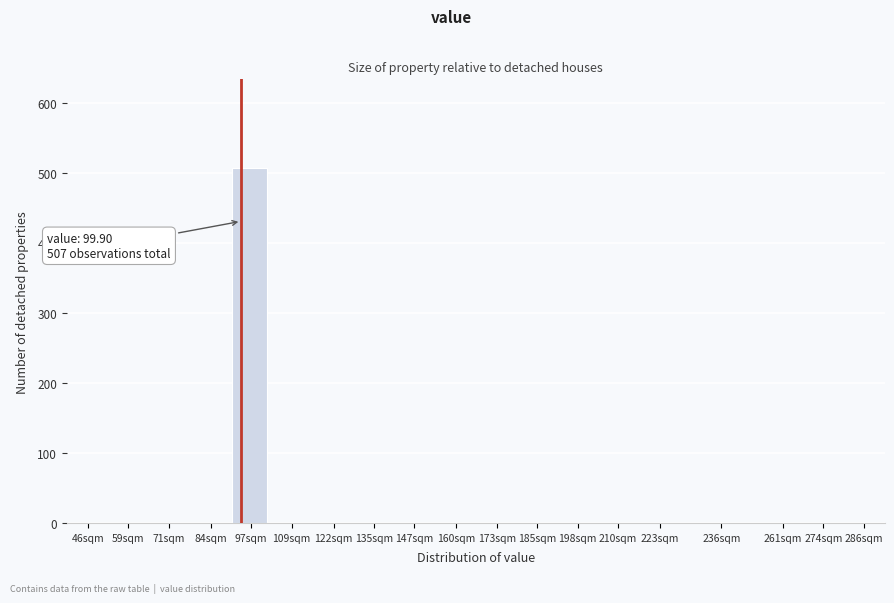

Reading right to left, list all the values displayed in this chart.

286sqm=0	274sqm=0	261sqm=0	236sqm=0	223sqm=0	210sqm=0	198sqm=0	185sqm=0	173sqm=0	160sqm=0	147sqm=0	135sqm=0	122sqm=0	109sqm=0	97sqm=507	84sqm=0	71sqm=0	59sqm=0	46sqm=0